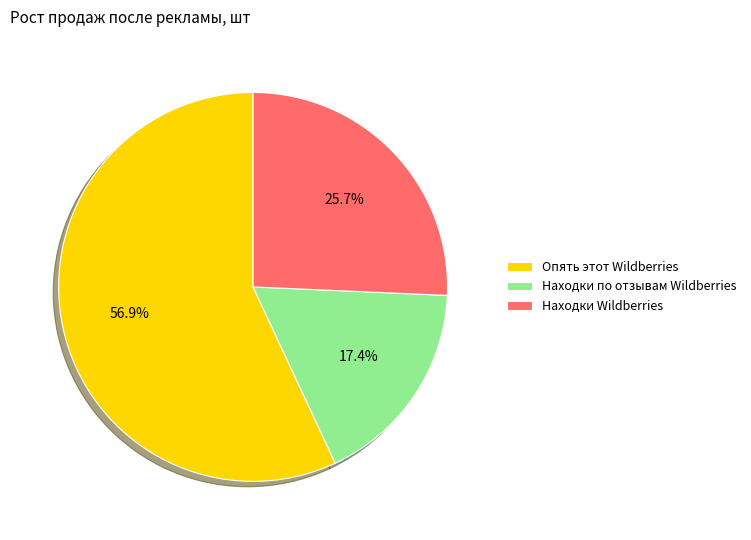

Do Опять этот Wildberries and Находки Wildberries together represent more than half of the pie?

Yes